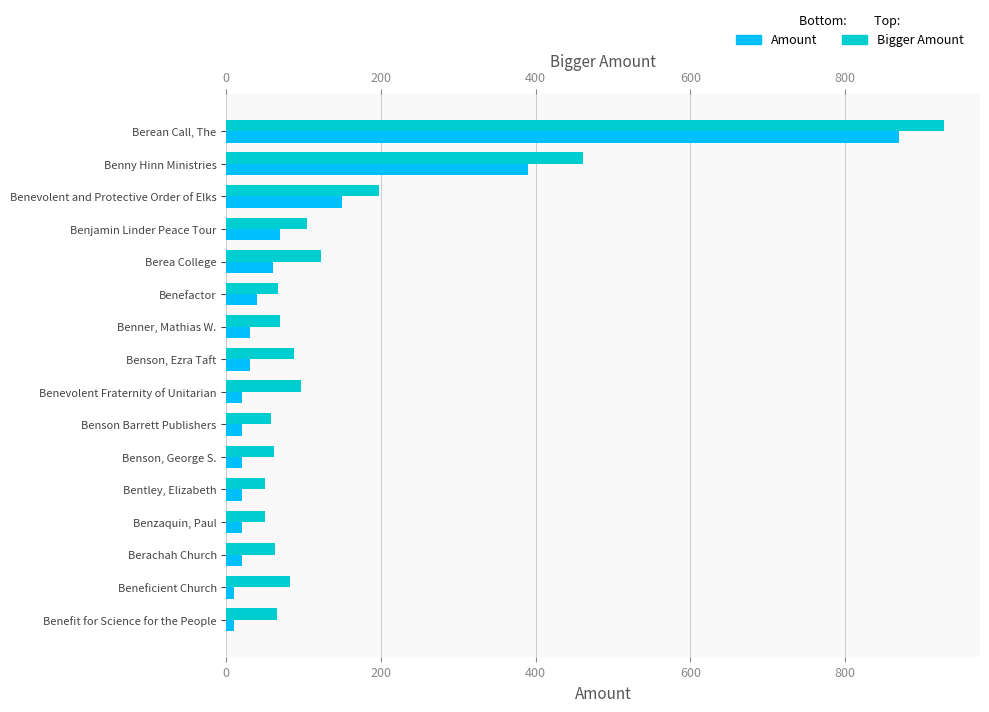

What is the spread (max minus min) of values at Benner, Mathias W.?

40